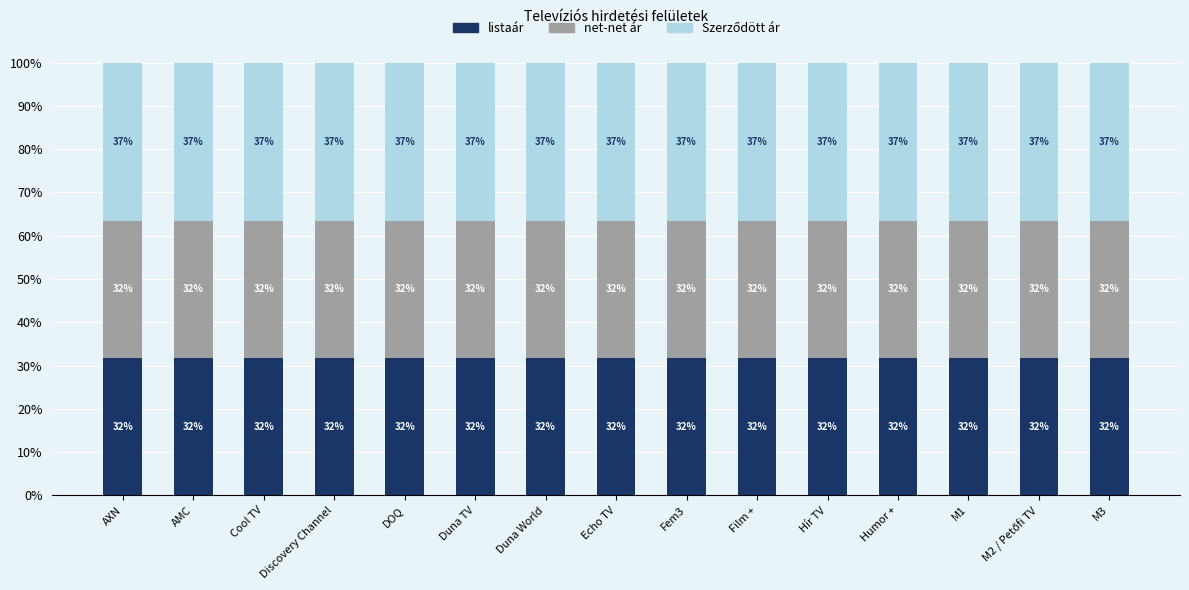

Does the chart contain stacked bars?

Yes